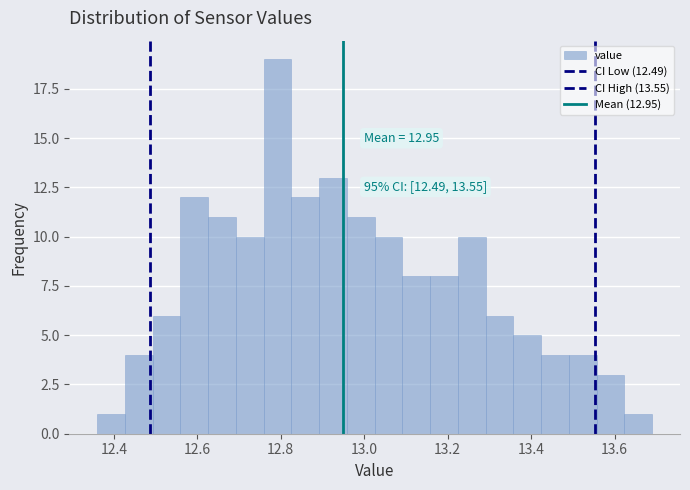

Read against the x-axis, roughly where is the centre of the tallest bar?

12.80